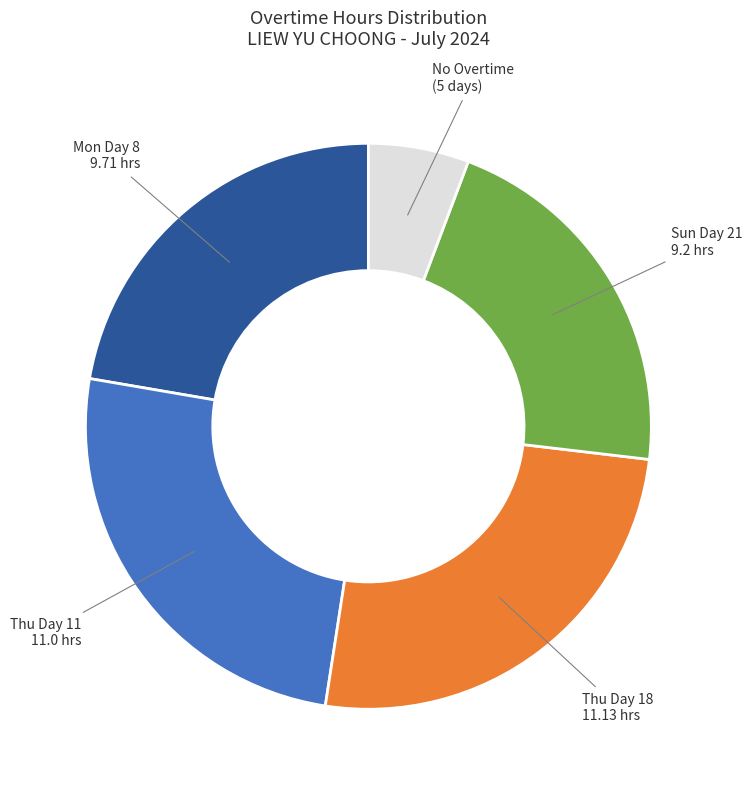

Does any single category account for the majority?

No